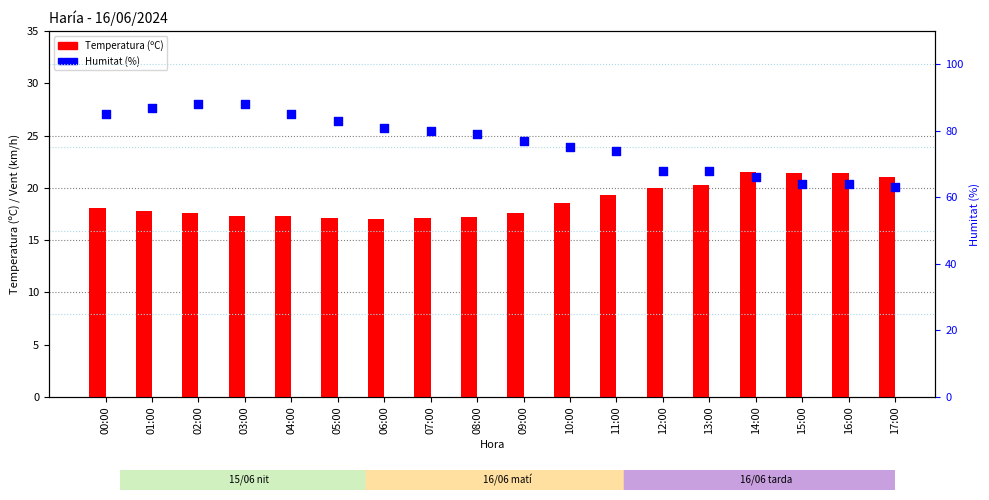

At which category is the sum across all series the highest?

02:00